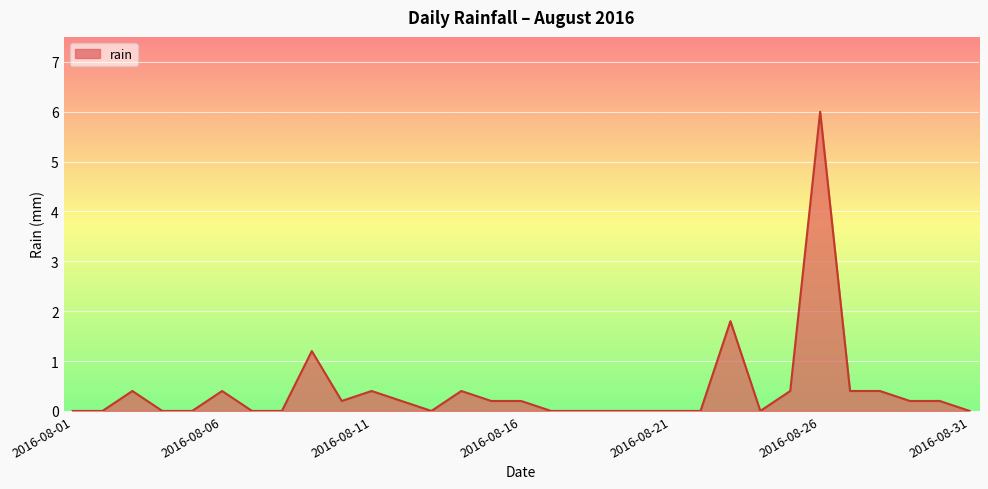

What is the greatest value displayed?

6.0